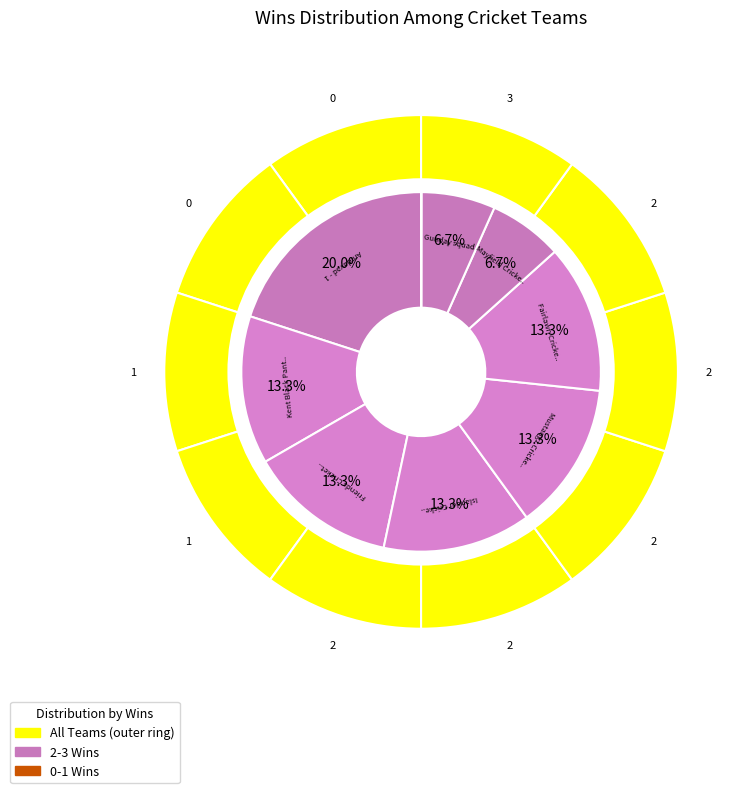

Which category has the smallest portion of the pie?

Super Aurora Cricket Club (SACC)